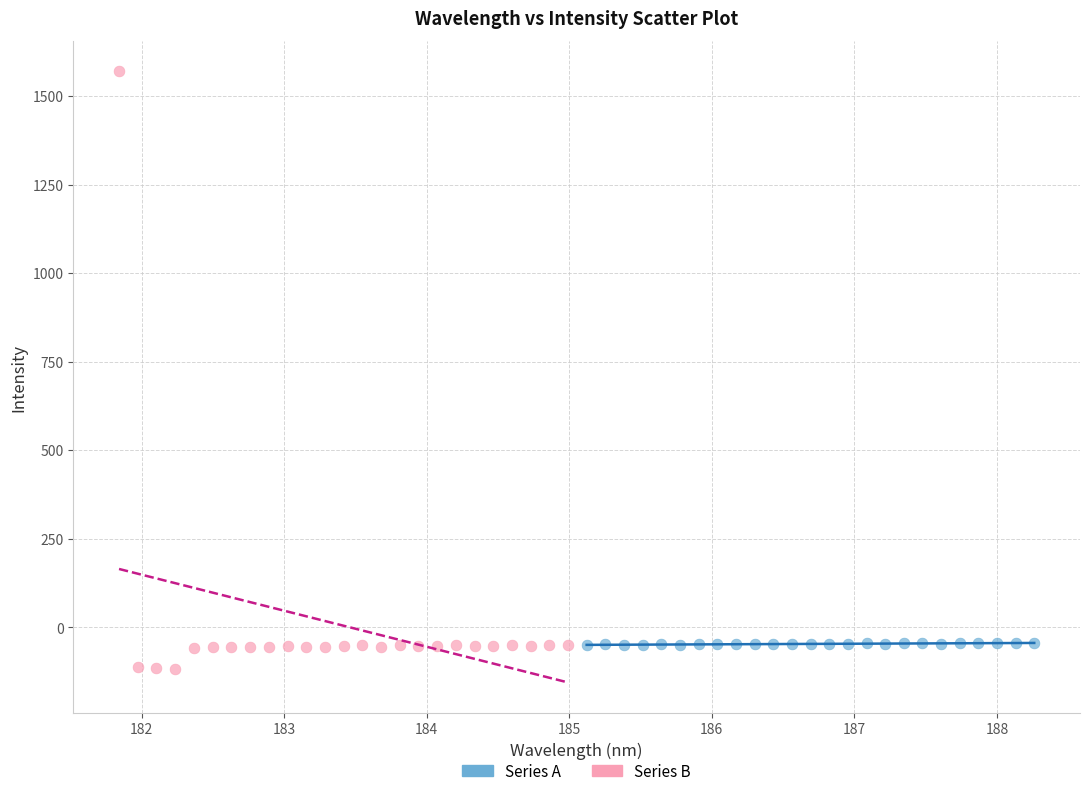

Which series has the widest spread of Y values?

Series B